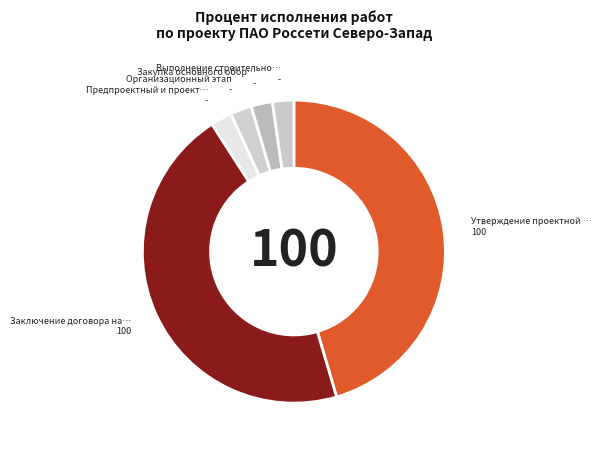

Rank the categories by value from highest to lowest.

Утверждение проектной документации, Заключение договора на выполнение СМР, Предпроектный и проектный этап, Организационный этап, Закупка основного оборудования, Выполнение строительно-монтажных работ